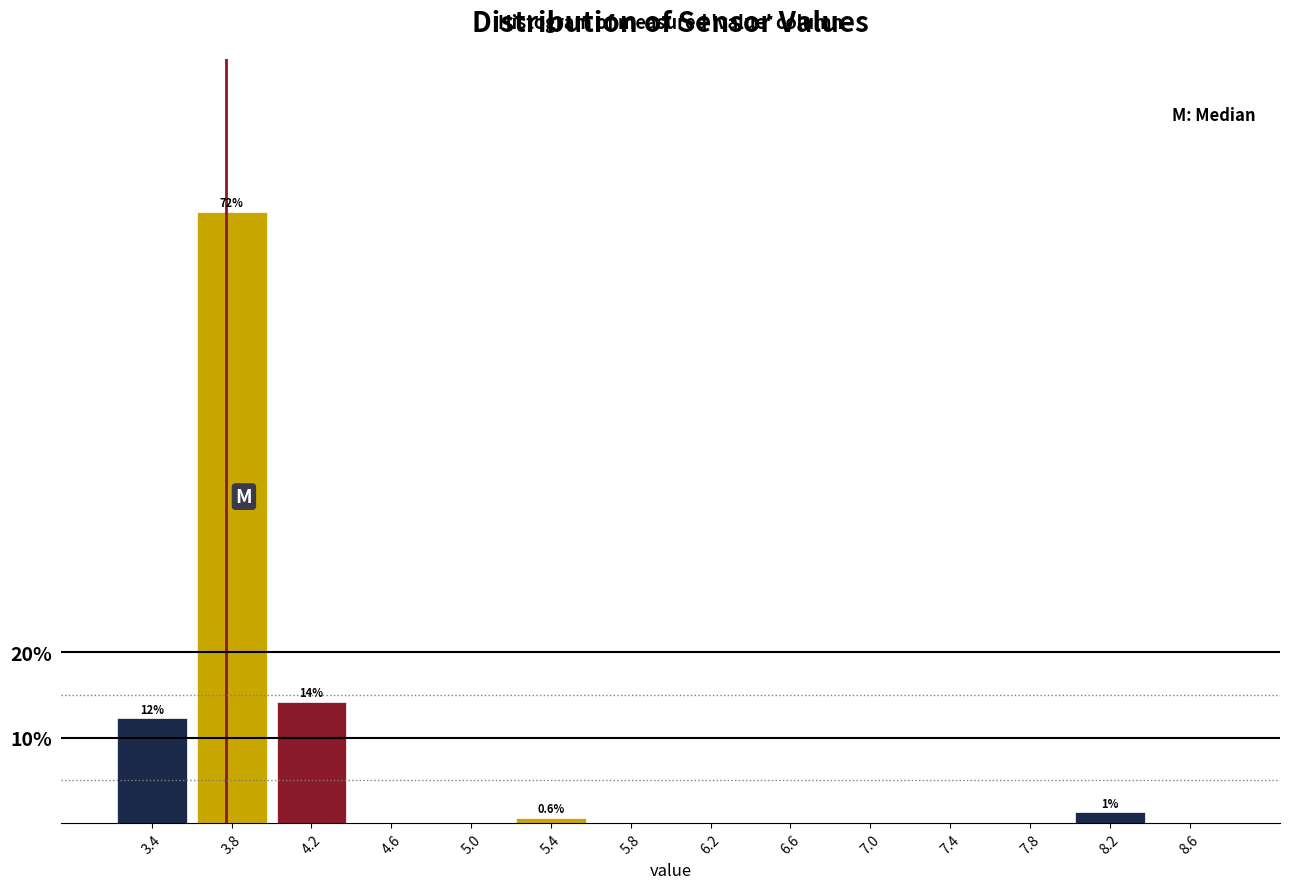

Reading left to right, transcribe all the data shown in this chart.

3.4=12.3	3.8=71.6	4.2=14.2	4.6=0.0	5.0=0.0	5.4=0.6	5.8=0.0	6.2=0.0	6.6=0.0	7.0=0.0	7.4=0.0	7.8=0.0	8.2=1.3	8.6=0.0